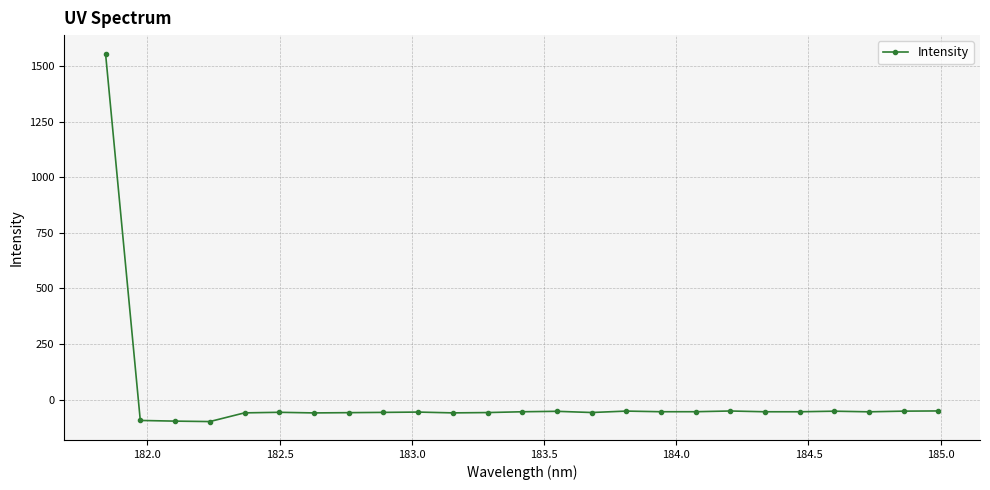

What is the smallest value displayed?

-99.1